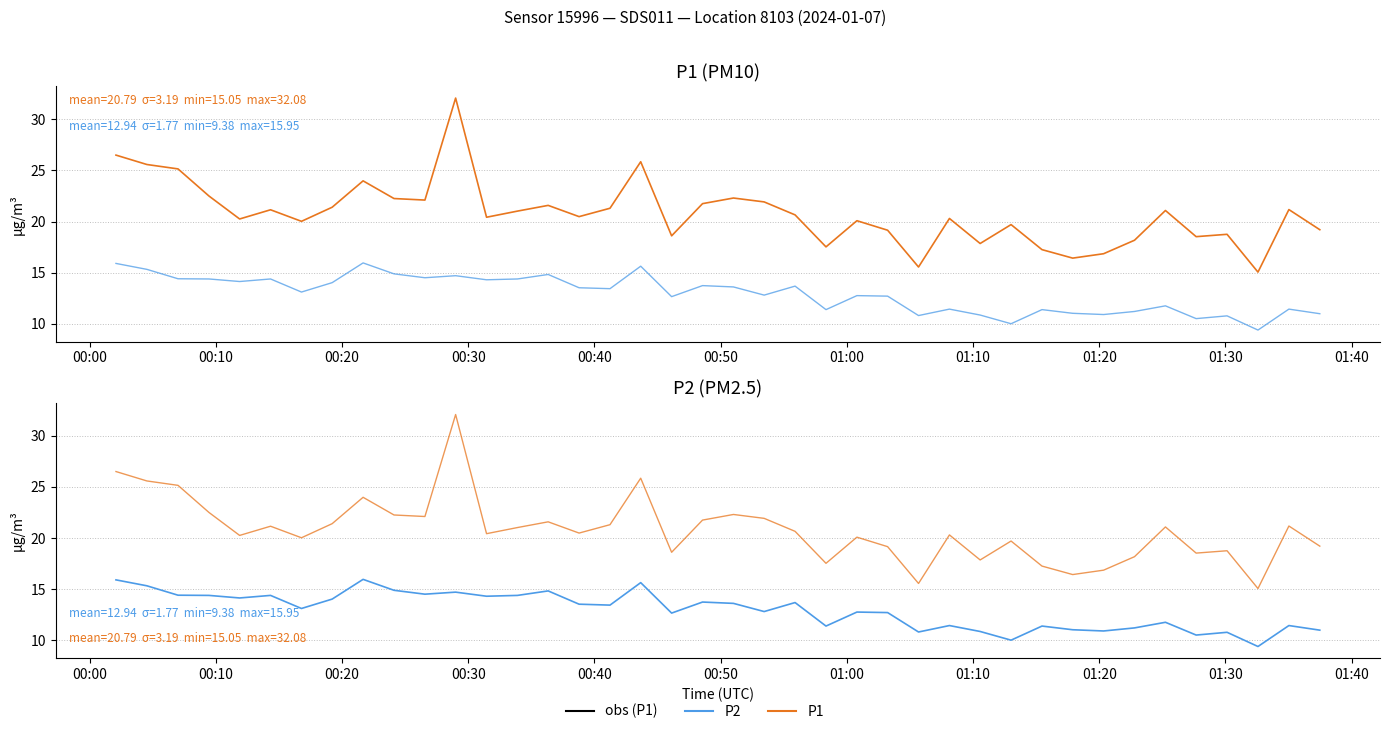

In P1, how many points are lower than both neighbors (excluding endpoints)?

12